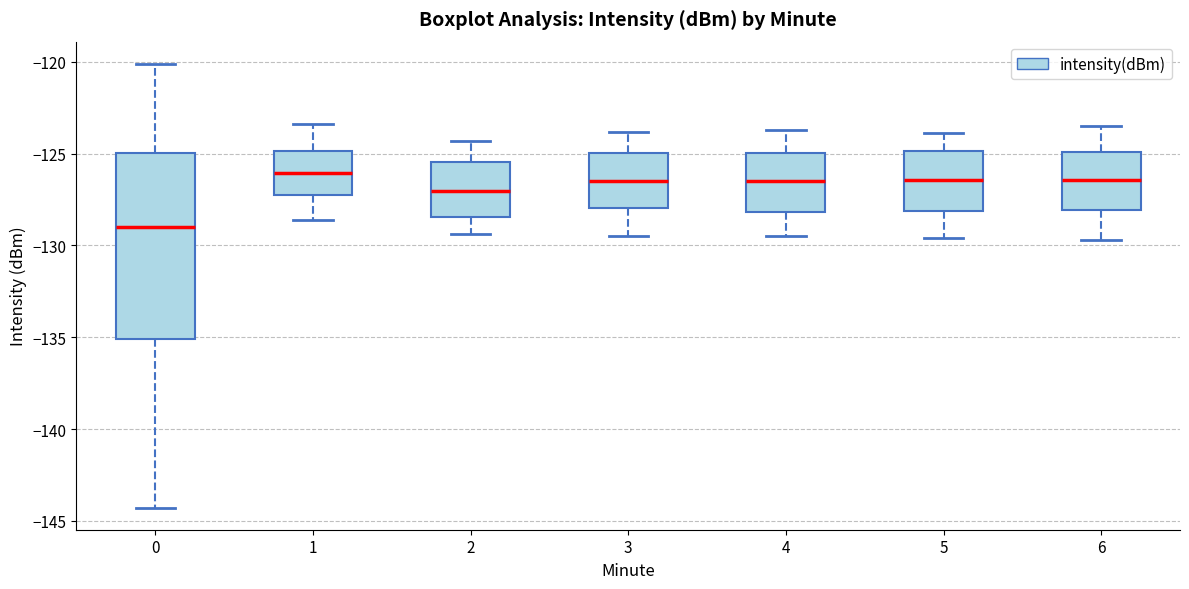

Reading left to right, read every box against the y-axis: the position of its median line, the range the box covers, and the ends of its whiskers. The values are not printed on the chart, so give them approximately, as read against the axis.

0: median -129.0, box -135.0 to -125.0, whiskers -144.5 to -120.0
1: median -126.0, box -127.5 to -125.0, whiskers -128.5 to -123.5
2: median -127.0, box -128.5 to -125.5, whiskers -129.5 to -124.5
3: median -126.5, box -128.0 to -125.0, whiskers -129.5 to -124.0
4: median -126.5, box -128.0 to -125.0, whiskers -129.5 to -123.5
5: median -126.5, box -128.0 to -125.0, whiskers -129.5 to -124.0
6: median -126.5, box -128.0 to -125.0, whiskers -129.5 to -123.5